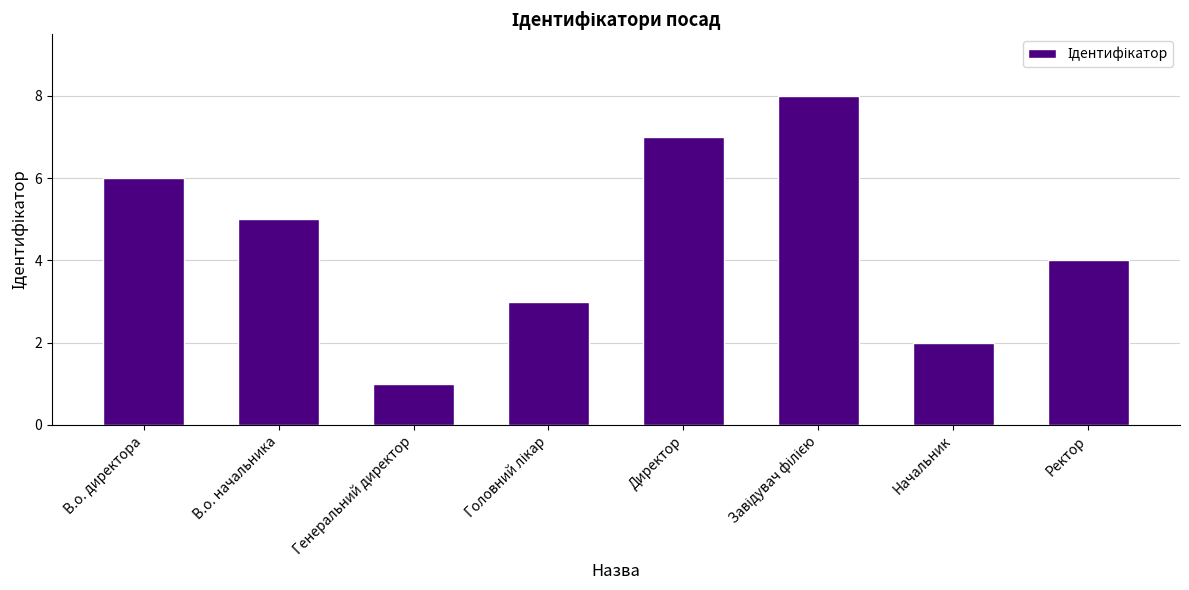

What is the label of the 2nd bar from the left?

В.о. начальника